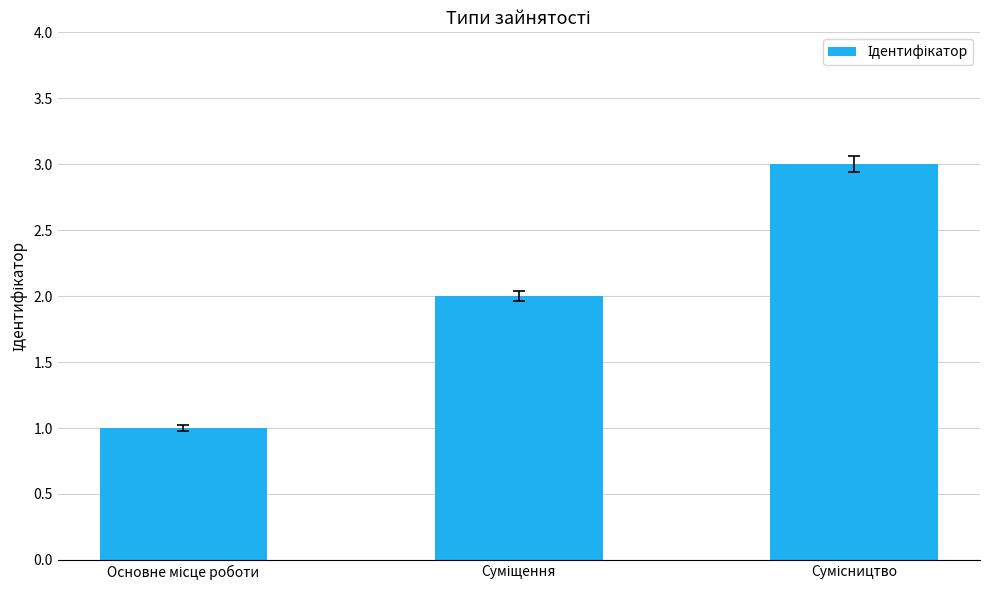

Count the number of categories in the chart.

3